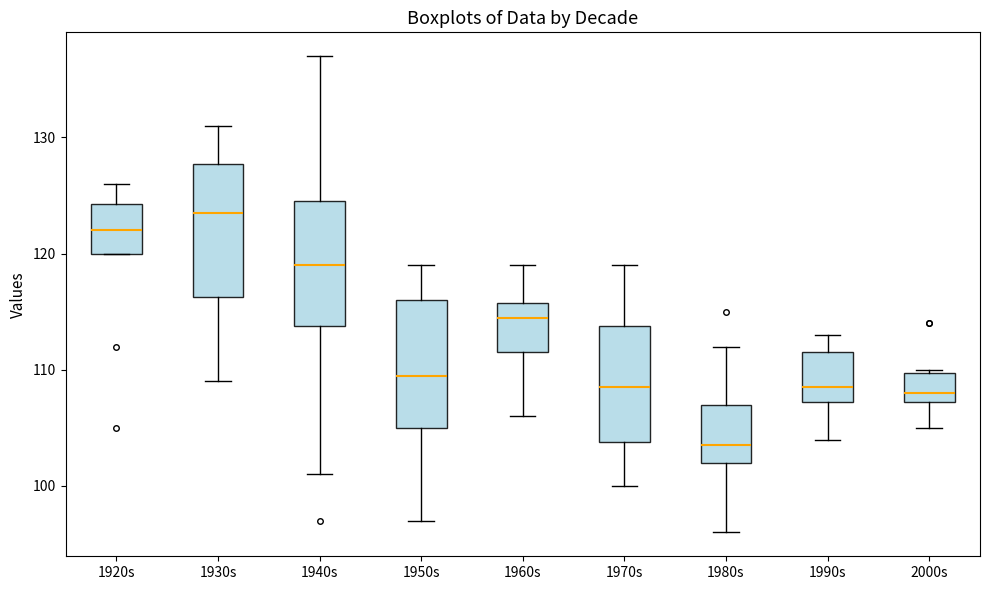

Where does the lower whisker of the box for 1980s end on the y-axis? The values are not printed on the chart, so give them approximately, as read against the axis.

96